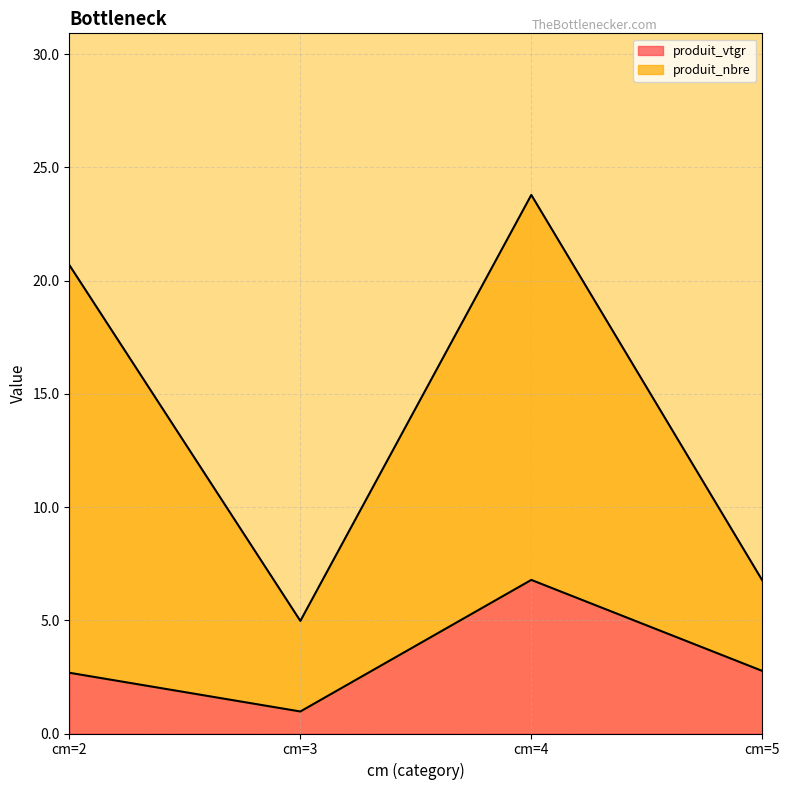

Rank the categories by value from highest to lowest.

cm=4, cm=5, cm=2, cm=3